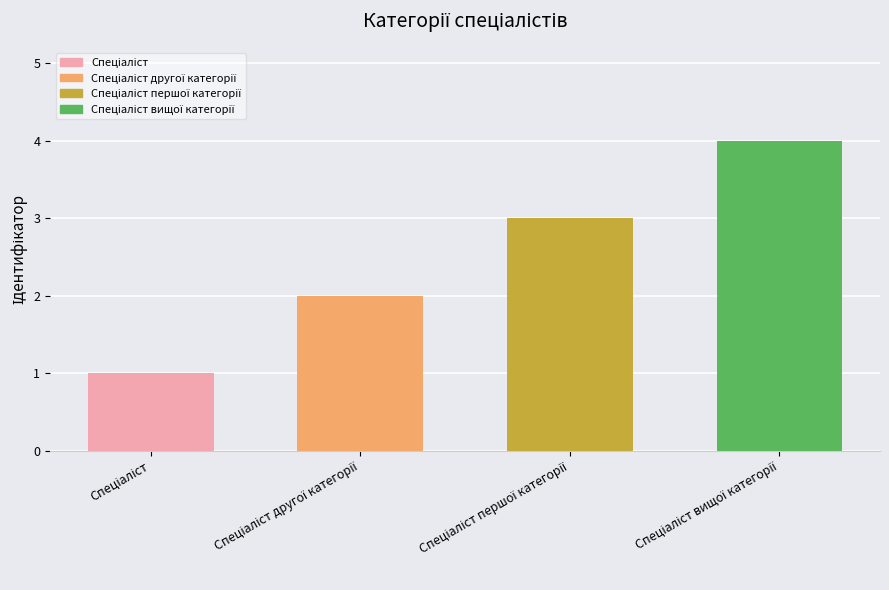

What is the value of the 1st bar from the left?

1